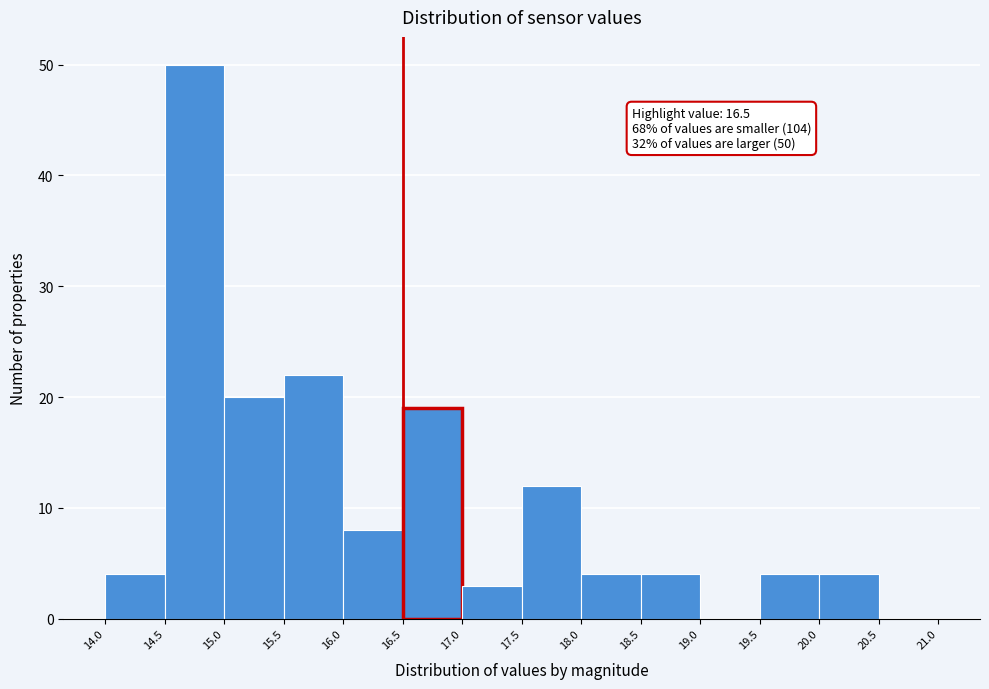

Which range on the x-axis has the tallest bar?

14.5 to 15.0